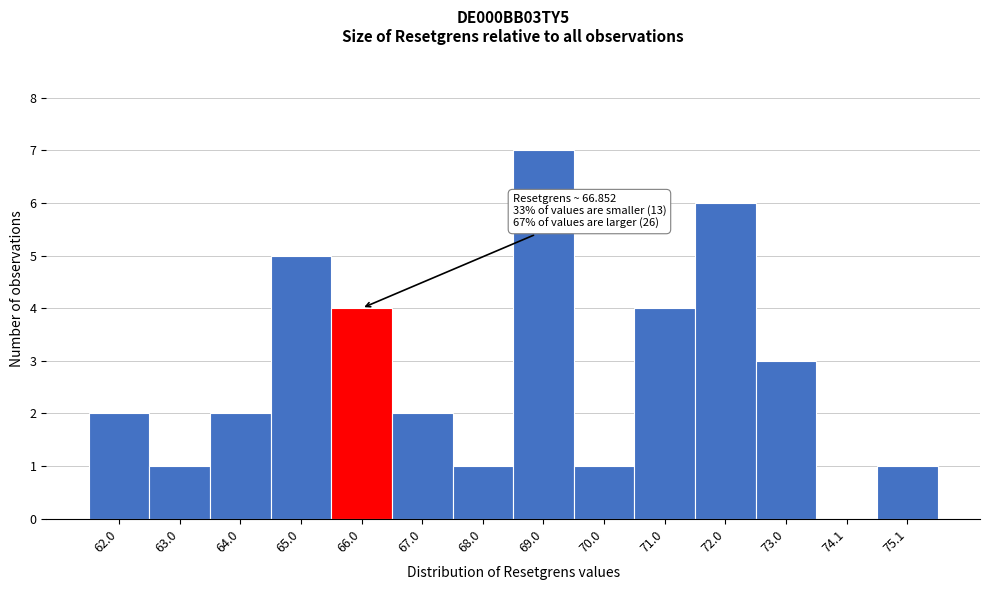

Reading left to right, extract all data points from this chart.

62.0=2	63.0=1	64.0=2	65.0=5	66.0=4	67.0=2	68.0=1	69.0=7	70.0=1	71.0=4	72.0=6	73.0=3	74.1=0	75.1=1